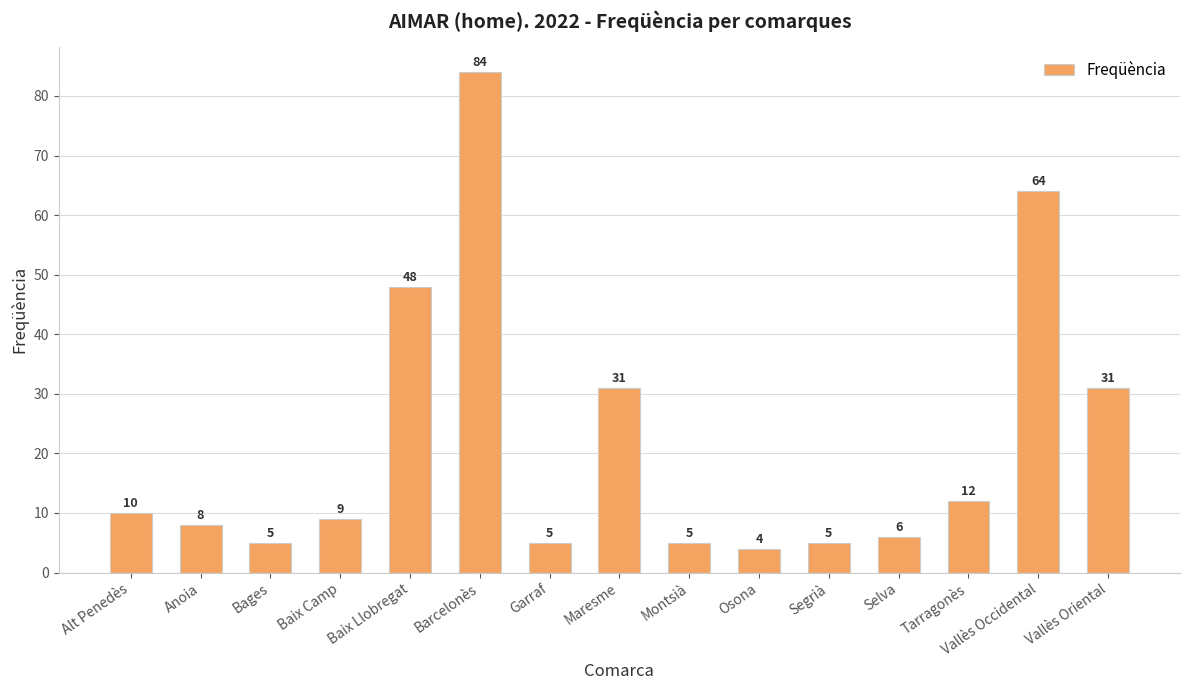

How many distinct data groups are displayed?

1